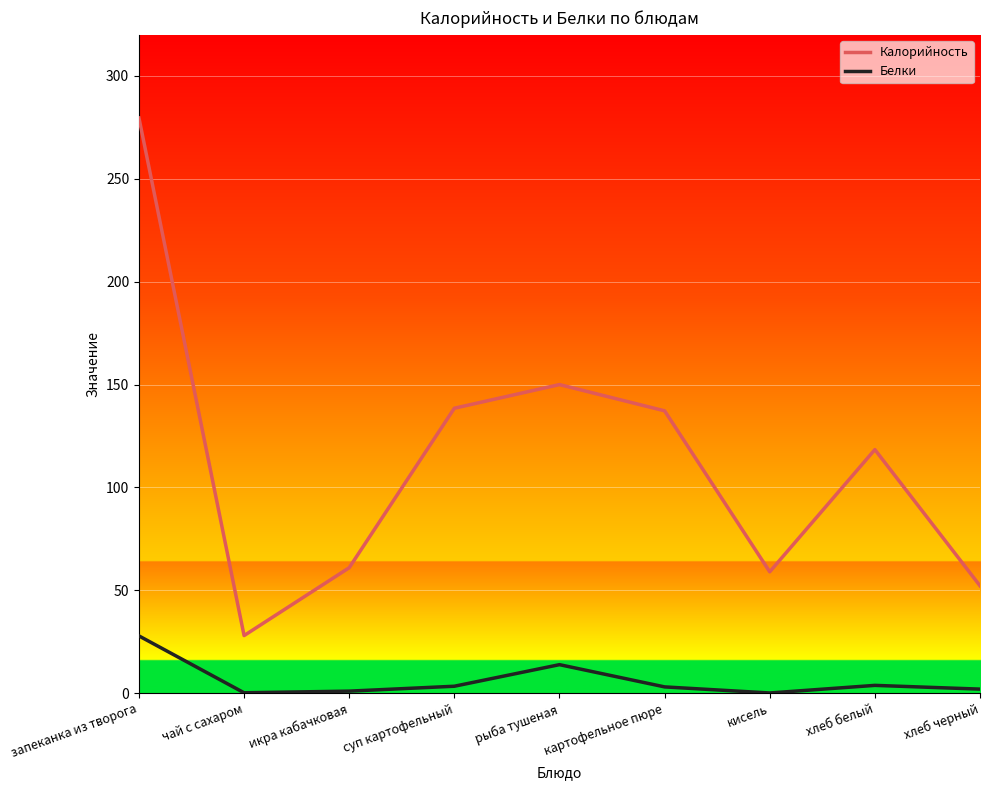

What is the approximate value of Калорийность at суп картофельный?

138.5